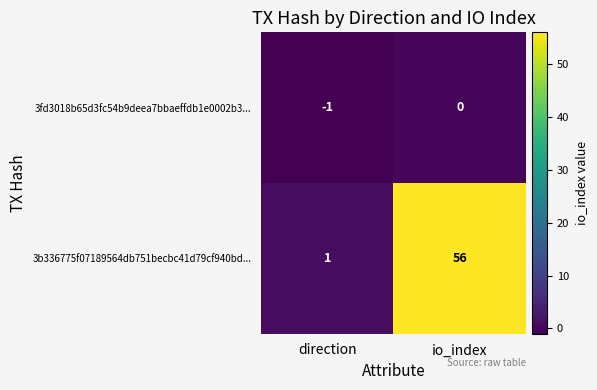

How many categories are shown in the chart?

2